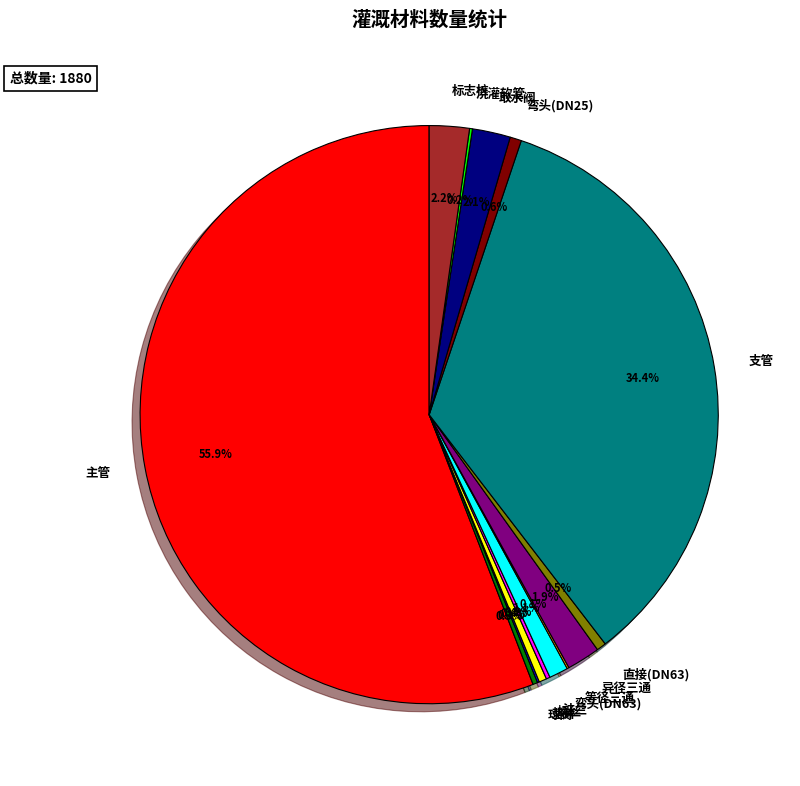

Which category accounts for the majority?

主管